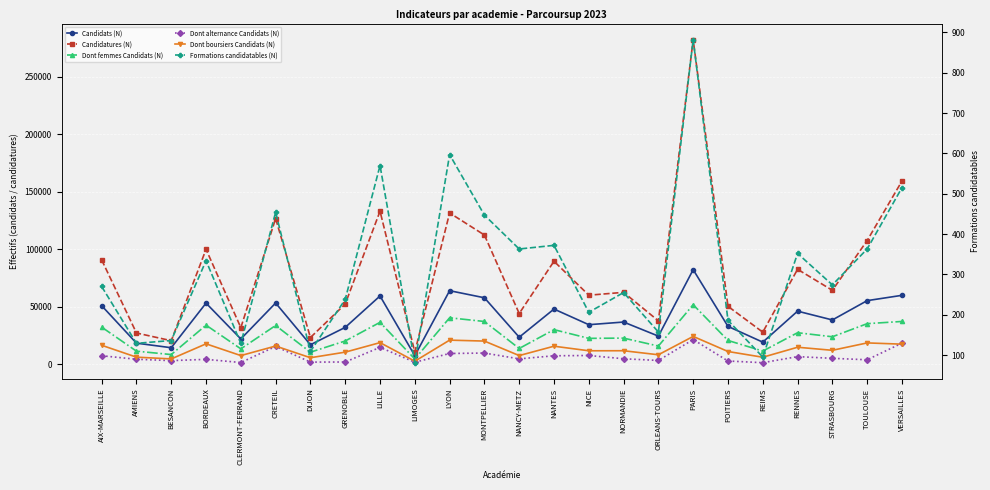

At which label does Dont boursiers Candidats (N) first exceed 12102?

AIX-MARSEILLE